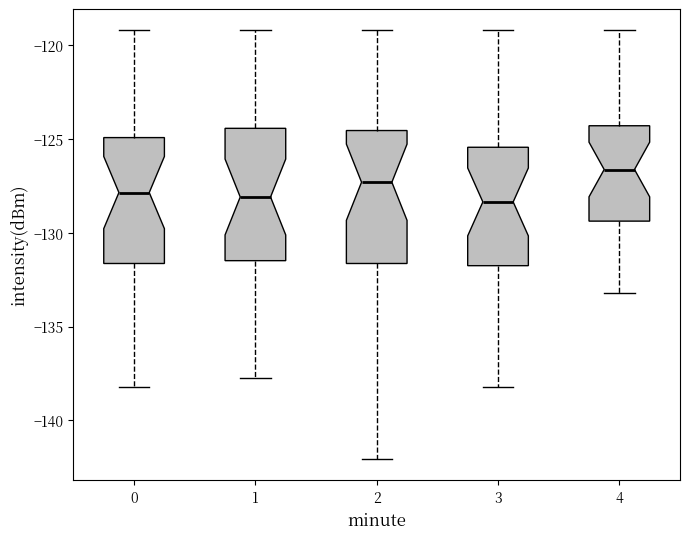

Reading left to right, transcribe this box plot: for each box, give where its median line is, the range the box spans, and where its two whiskers end, as read against the y-axis. The values are not printed on the chart, so give them approximately, as read against the axis.

0: median -128.0, box -131.5 to -125.0, whiskers -138.0 to -119.0
1: median -128.0, box -131.5 to -124.5, whiskers -138.0 to -119.0
2: median -127.5, box -131.5 to -124.5, whiskers -142.0 to -119.0
3: median -128.5, box -132.0 to -125.5, whiskers -138.0 to -119.0
4: median -126.5, box -129.5 to -124.5, whiskers -133.0 to -119.0